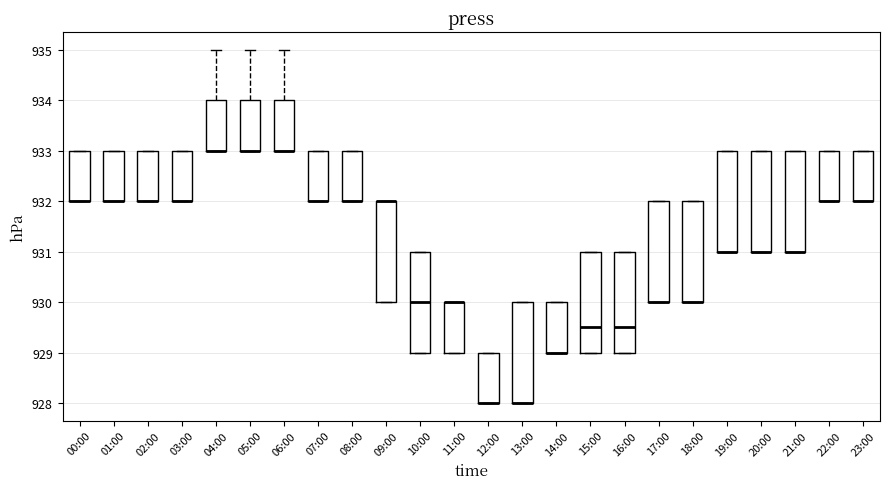

Reading left to right, read every box against the y-axis: the position of its median line, the range the box covers, and the ends of its whiskers. The values are not printed on the chart, so give them approximately, as read against the axis.

00:00: median 932.0 (drawn on the box's lower edge), box 932.0 to 933.0, whiskers 932.0 to 933.0
01:00: median 932.0 (drawn on the box's lower edge), box 932.0 to 933.0, whiskers 932.0 to 933.0
02:00: median 932.0 (drawn on the box's lower edge), box 932.0 to 933.0, whiskers 932.0 to 933.0
03:00: median 932.0 (drawn on the box's lower edge), box 932.0 to 933.0, whiskers 932.0 to 933.0
04:00: median 933.0 (drawn on the box's lower edge), box 933.0 to 934.0, whiskers 933.0 to 935.0
05:00: median 933.0 (drawn on the box's lower edge), box 933.0 to 934.0, whiskers 933.0 to 935.0
06:00: median 933.0 (drawn on the box's lower edge), box 933.0 to 934.0, whiskers 933.0 to 935.0
07:00: median 932.0 (drawn on the box's lower edge), box 932.0 to 933.0, whiskers 932.0 to 933.0
08:00: median 932.0 (drawn on the box's lower edge), box 932.0 to 933.0, whiskers 932.0 to 933.0
09:00: median 932.0 (drawn on the box's upper edge), box 930.0 to 932.0, whiskers 930.0 to 932.0
10:00: median 930.0, box 929.0 to 931.0, whiskers 929.0 to 931.0
11:00: median 930.0 (drawn on the box's upper edge), box 929.0 to 930.0, whiskers 929.0 to 930.0
12:00: median 928.0 (drawn on the box's lower edge), box 928.0 to 929.0, whiskers 928.0 to 929.0
13:00: median 928.0 (drawn on the box's lower edge), box 928.0 to 930.0, whiskers 928.0 to 930.0
14:00: median 929.0 (drawn on the box's lower edge), box 929.0 to 930.0, whiskers 929.0 to 930.0
15:00: median 929.5, box 929.0 to 931.0, whiskers 929.0 to 931.0
16:00: median 929.5, box 929.0 to 931.0, whiskers 929.0 to 931.0
17:00: median 930.0 (drawn on the box's lower edge), box 930.0 to 932.0, whiskers 930.0 to 932.0
18:00: median 930.0 (drawn on the box's lower edge), box 930.0 to 932.0, whiskers 930.0 to 932.0
19:00: median 931.0 (drawn on the box's lower edge), box 931.0 to 933.0, whiskers 931.0 to 933.0
20:00: median 931.0 (drawn on the box's lower edge), box 931.0 to 933.0, whiskers 931.0 to 933.0
21:00: median 931.0 (drawn on the box's lower edge), box 931.0 to 933.0, whiskers 931.0 to 933.0
22:00: median 932.0 (drawn on the box's lower edge), box 932.0 to 933.0, whiskers 932.0 to 933.0
23:00: median 932.0 (drawn on the box's lower edge), box 932.0 to 933.0, whiskers 932.0 to 933.0